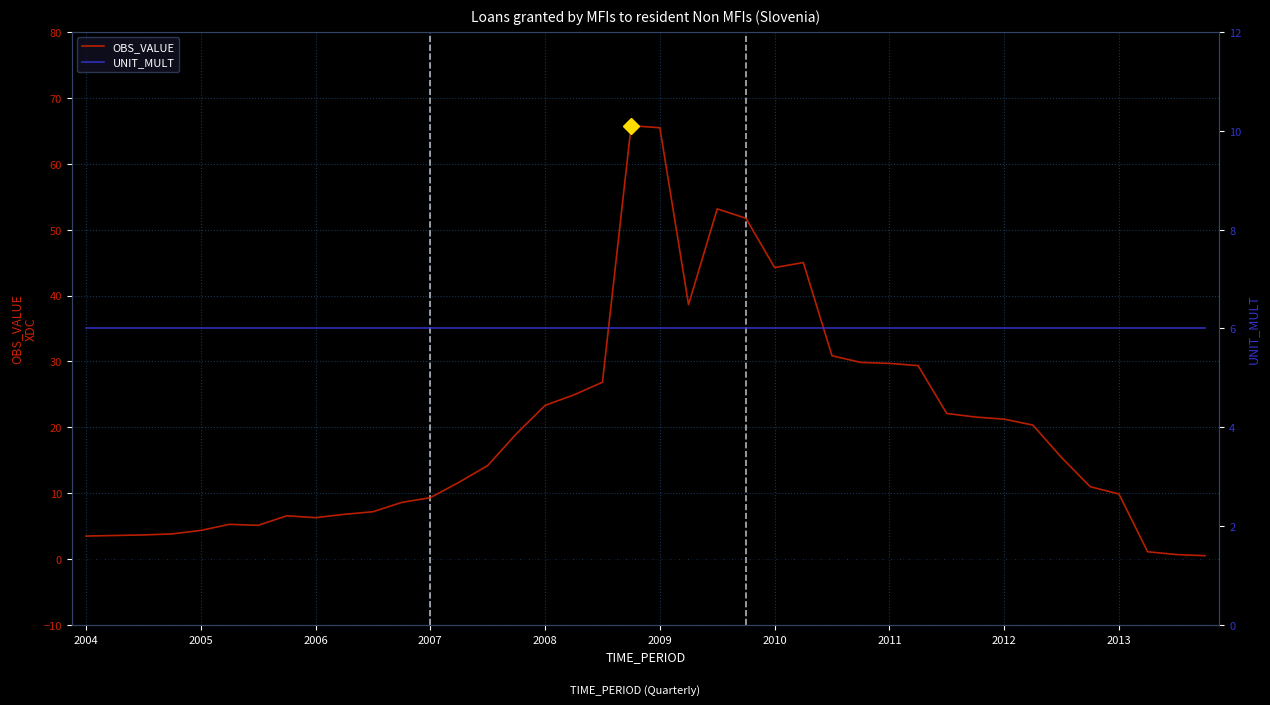

Is it true that UNIT_MULT equals 8.8 at 17?

False